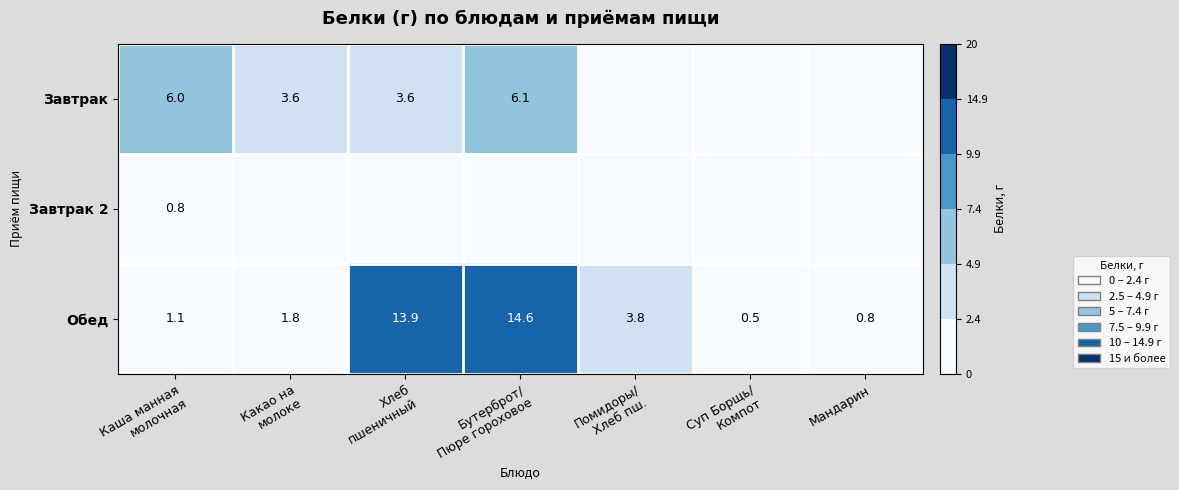

How many data points in Обед are above 1?

5